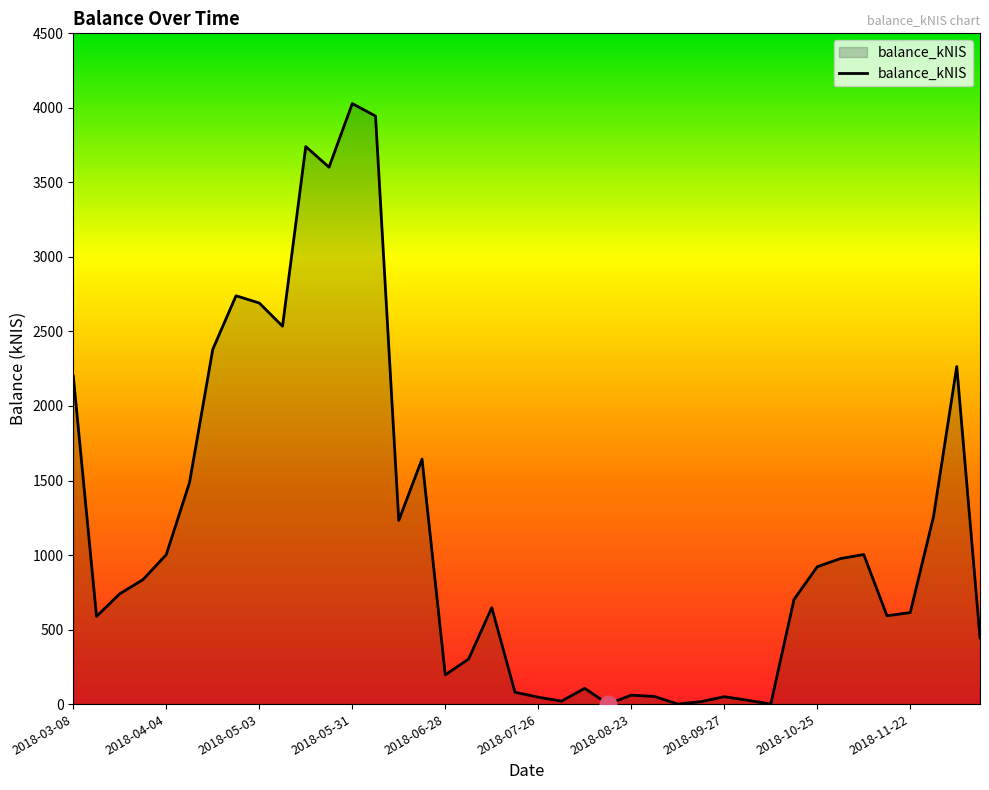

List the labels in order of value, smallest first.

2018-08-16, 2018-09-06, 2018-10-11, 2018-09-20, 2018-08-02, 2018-10-04, 2018-07-26, 2018-09-27, 2018-08-30, 2018-08-23, 2018-07-19, 2018-08-09, 2018-06-28, 2018-07-05, 2018-12-13, 2018-03-15, 2018-11-15, 2018-11-22, 2018-07-12, 2018-10-18, 2018-03-22, 2018-03-29, 2018-10-25, 2018-11-01, 2018-04-04, 2018-11-08, 2018-06-14, 2018-11-29, 2018-04-12, 2018-06-21, 2018-03-08, 2018-12-06, 2018-04-17, 2018-05-10, 2018-05-03, 2018-04-26, 2018-05-24, 2018-05-17, 2018-06-07, 2018-05-31